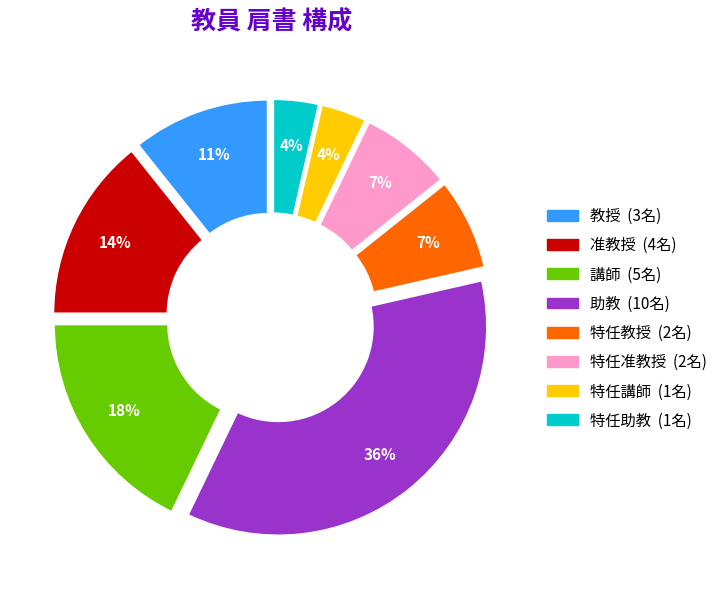

Is there a majority slice in this chart?

No